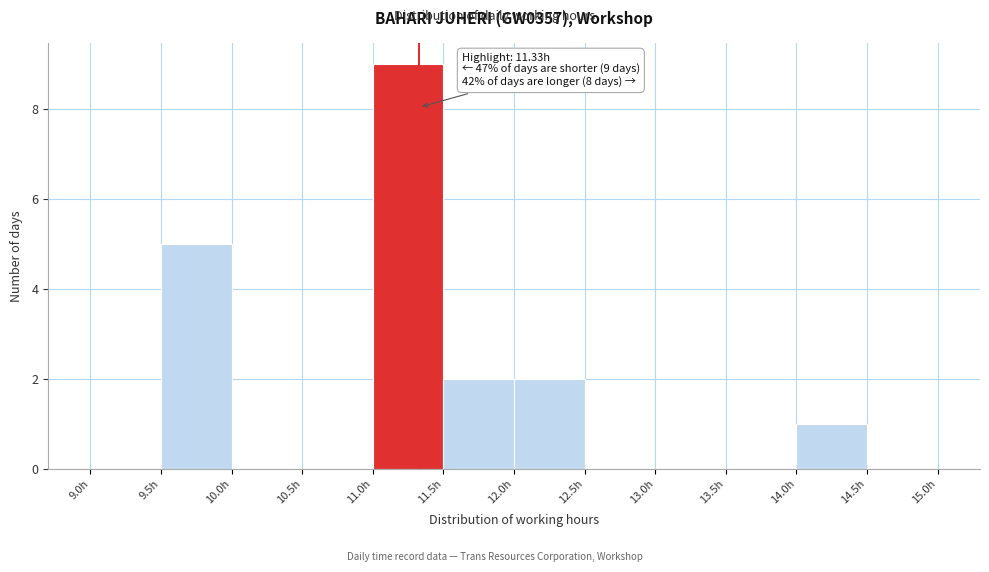

Over which range of the x-axis is the bar tallest?

11.0 to 11.5